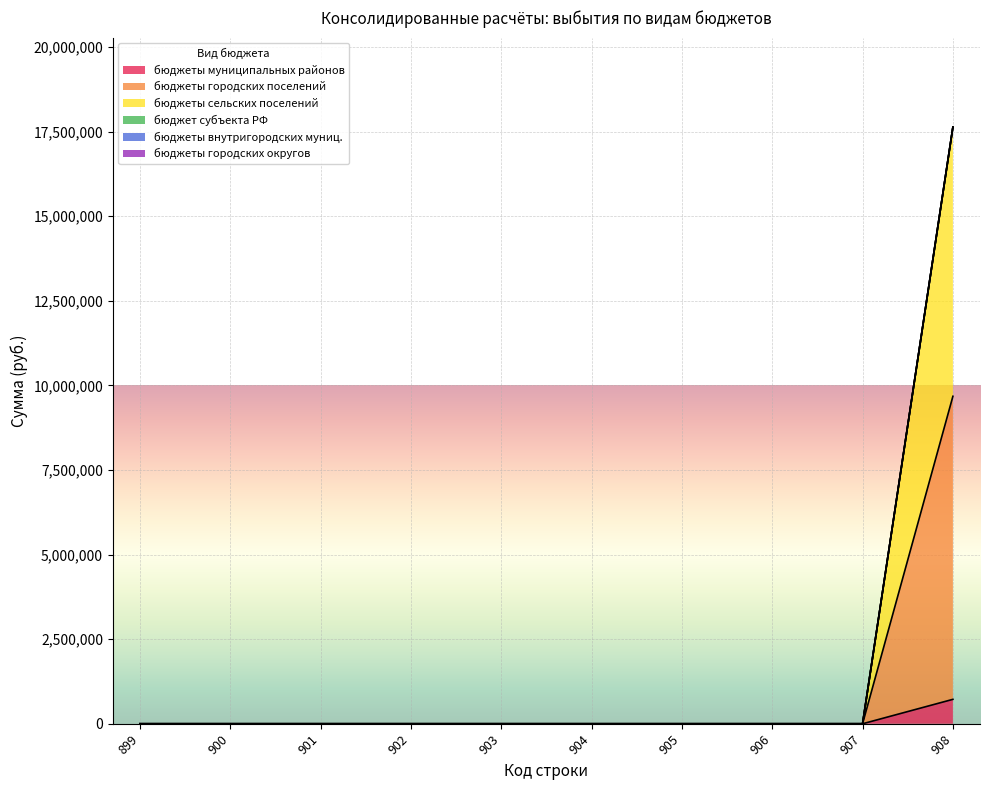

True or false: бюджеты городских поселений and бюджеты сельских поселений cross at least once.

False